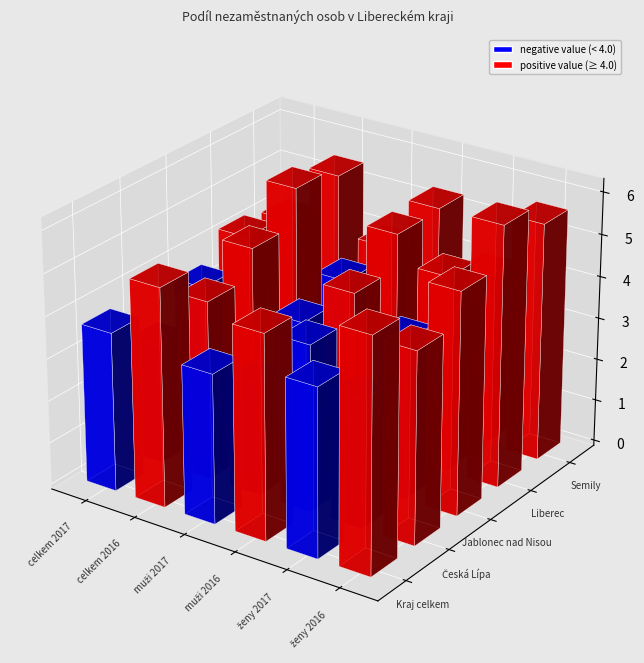

Which label corresponds to the smallest value in the chart?

muži 2017